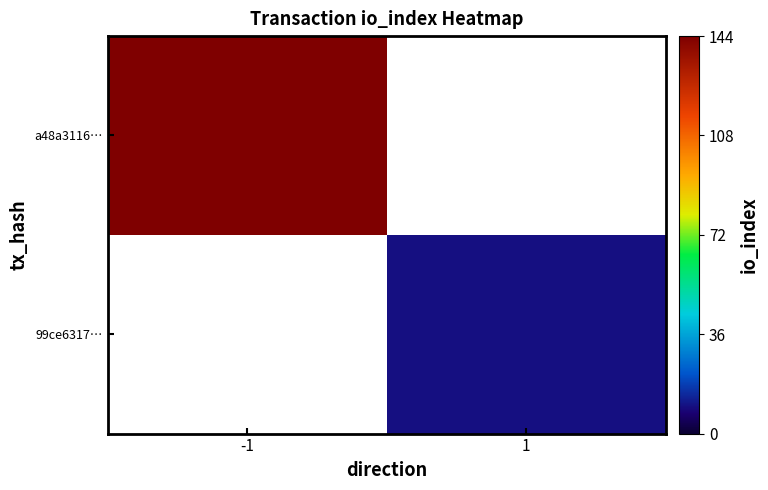

List the series in order of their overall mean, highest first.

a48a3116…, 99ce6317…